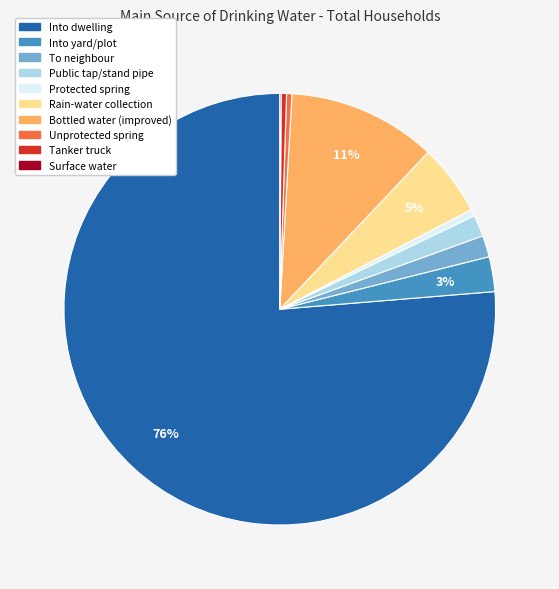

True or false: Protected spring accounts for 11% of the total.

False